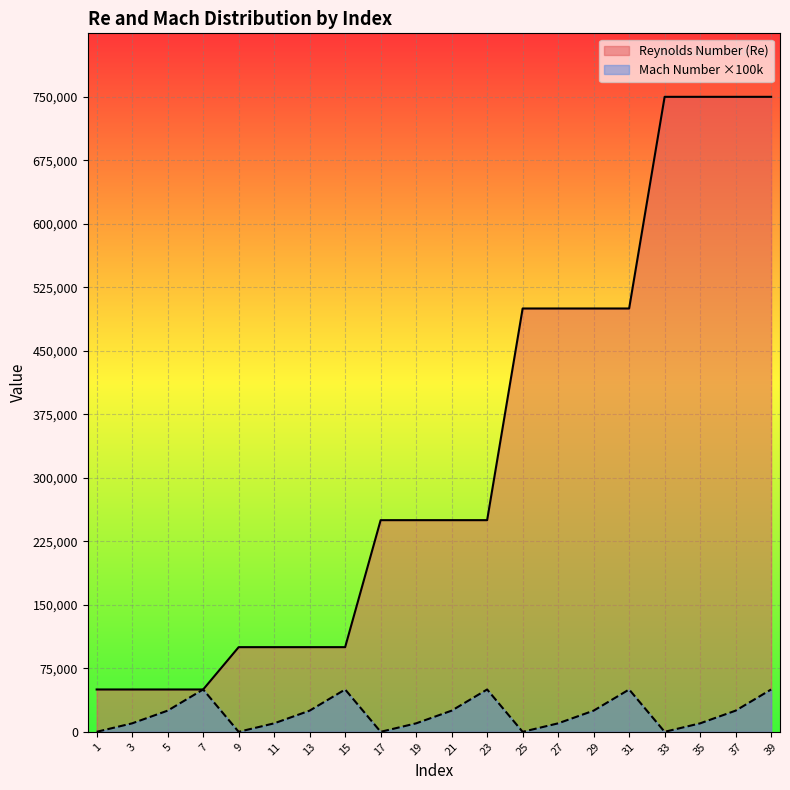

True or false: Reynolds Number (Re) and Mach Number (scaled) intersect in this chart.

False